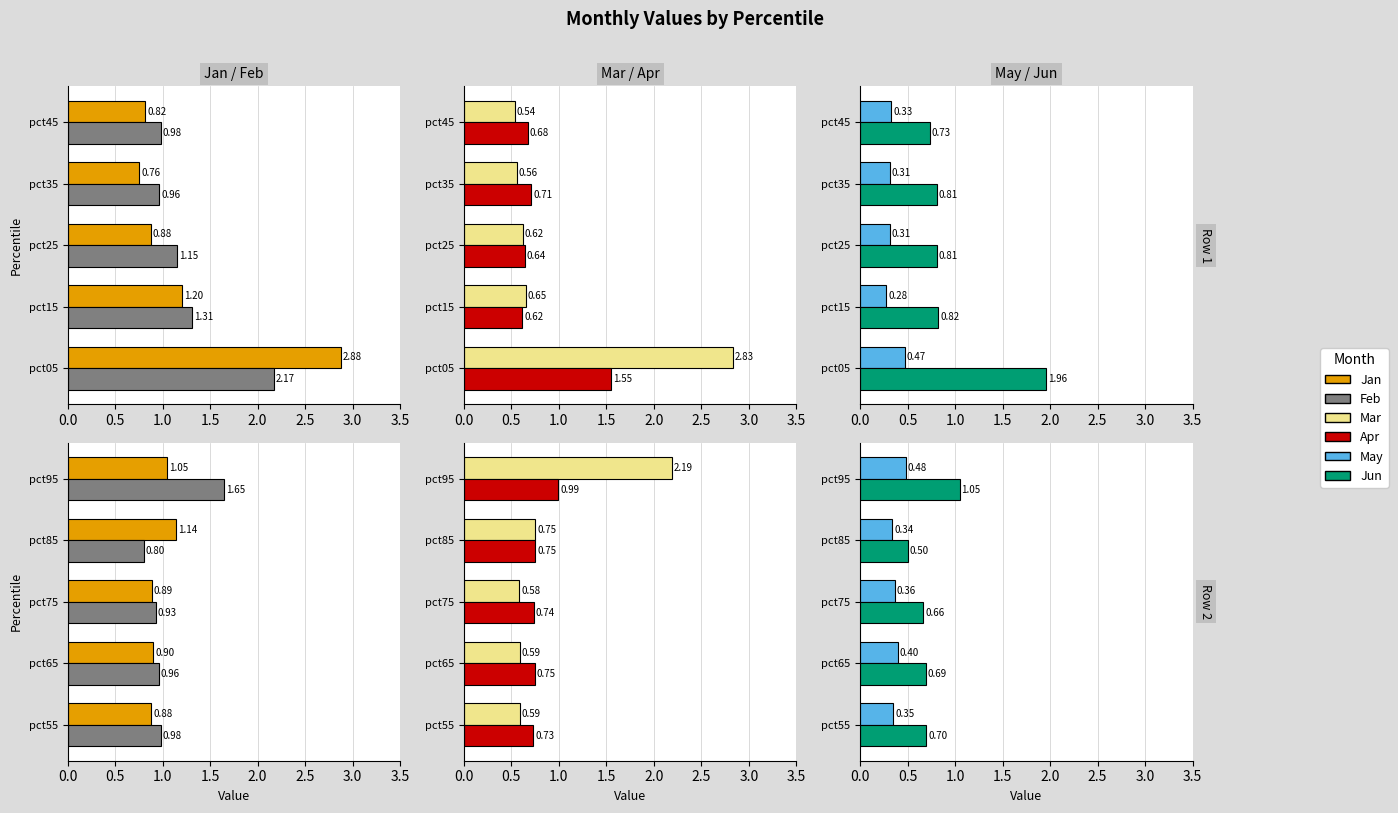

Between pct55 and pct65, which is larger?

pct65